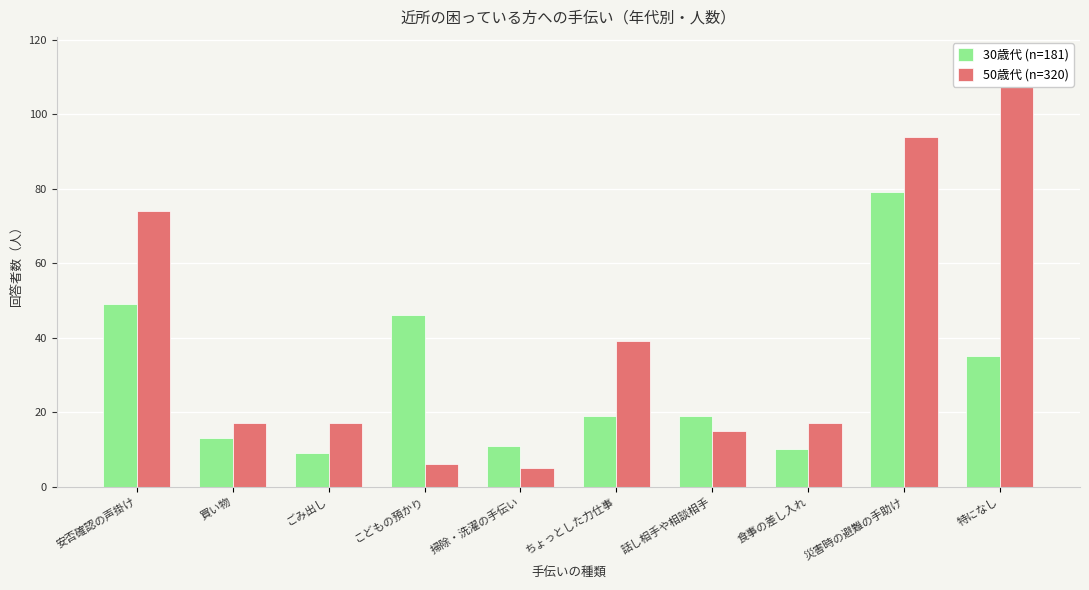

Which label corresponds to the largest value in the chart?

特になし